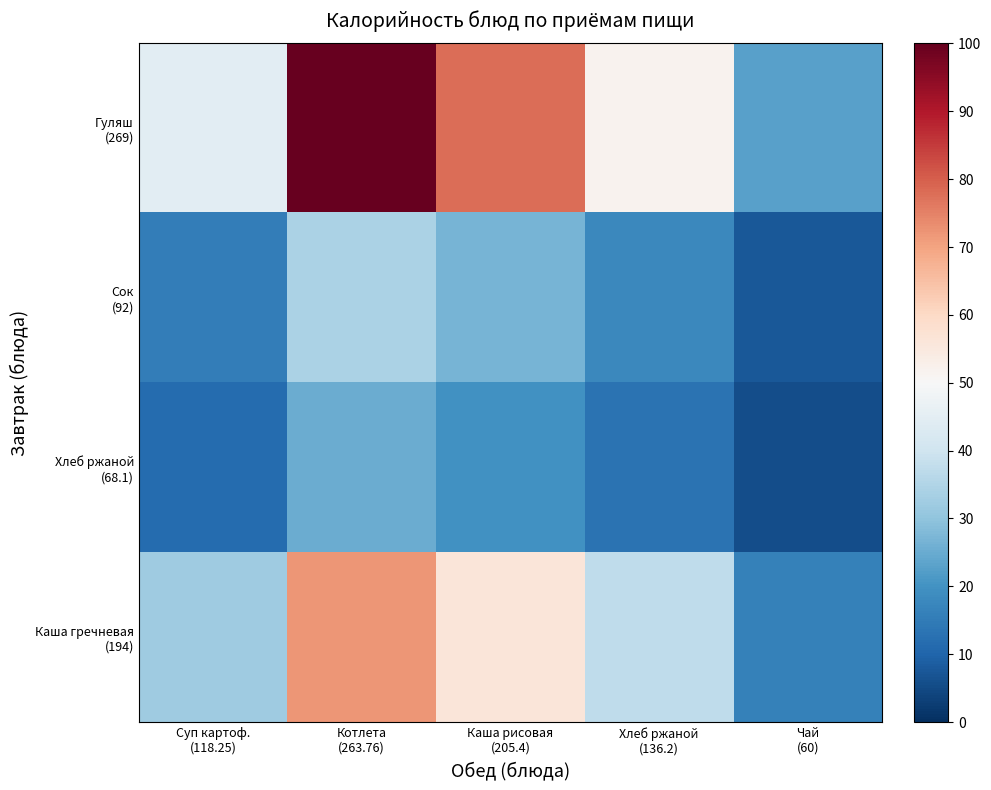

Which series has the largest range (max minus min)?

Гуляш (269)